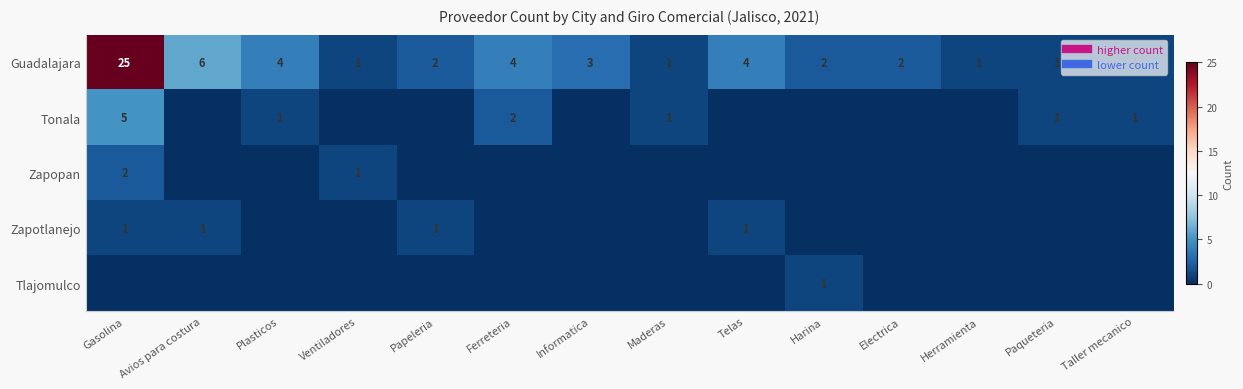

At how many categories does at least one series exceed 24?

1